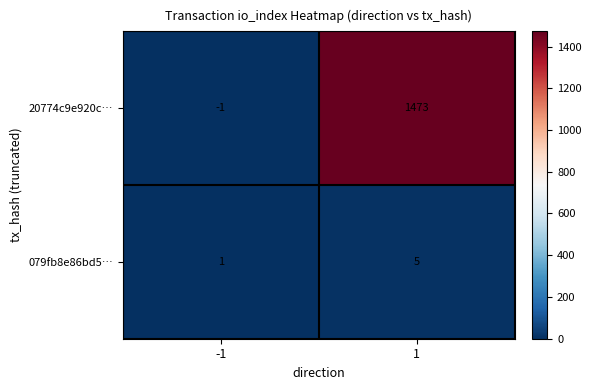

Is the value of 079fb8e86bd5… at -1 greater than the value of 20774c9e920c… at -1?

Yes